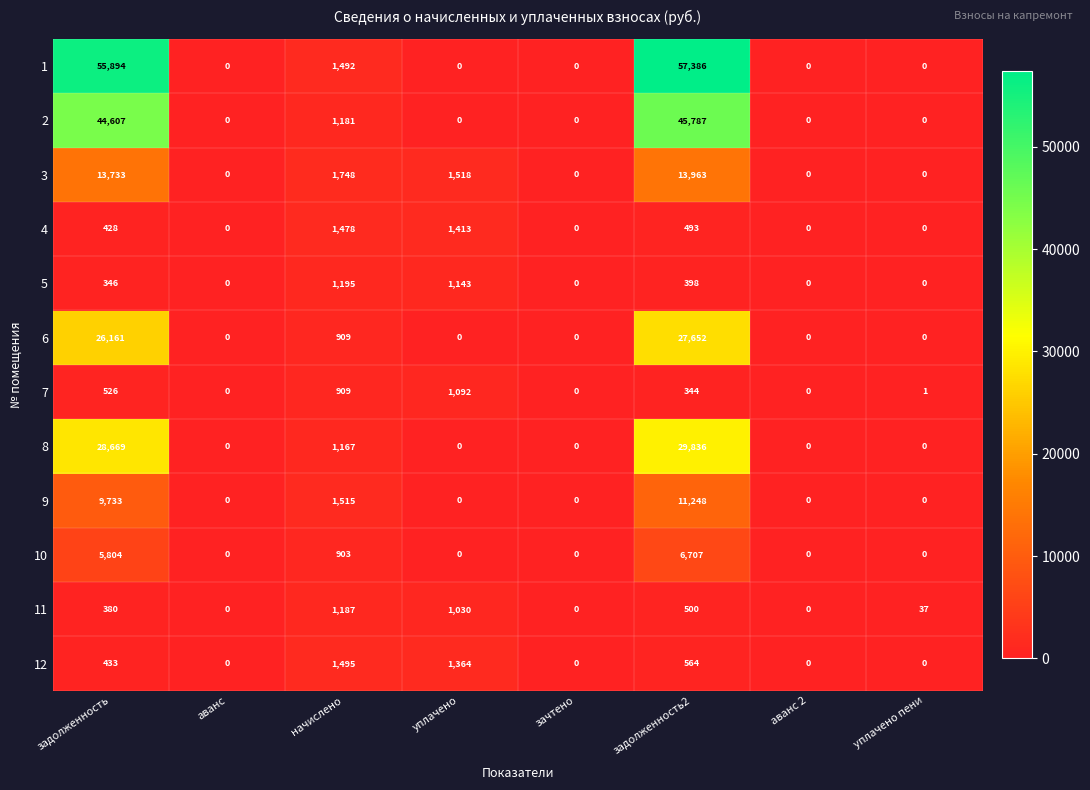

Where is 2 nearest to the value 22893?

начислено